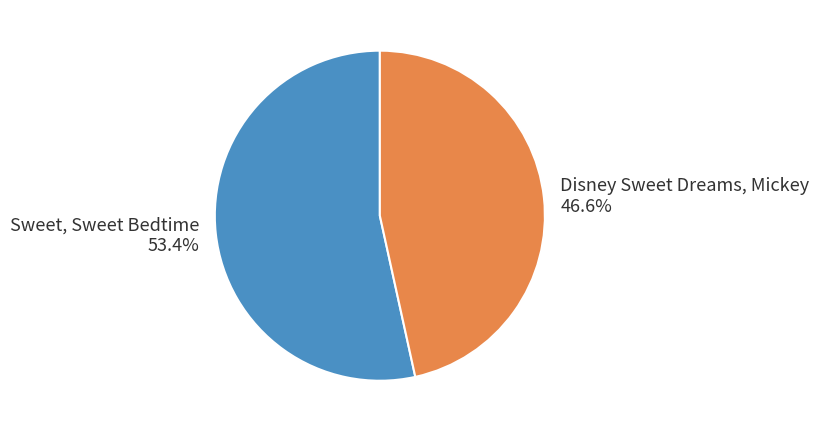

What is the smallest slice in the pie chart?

Disney Sweet Dreams, Mickey